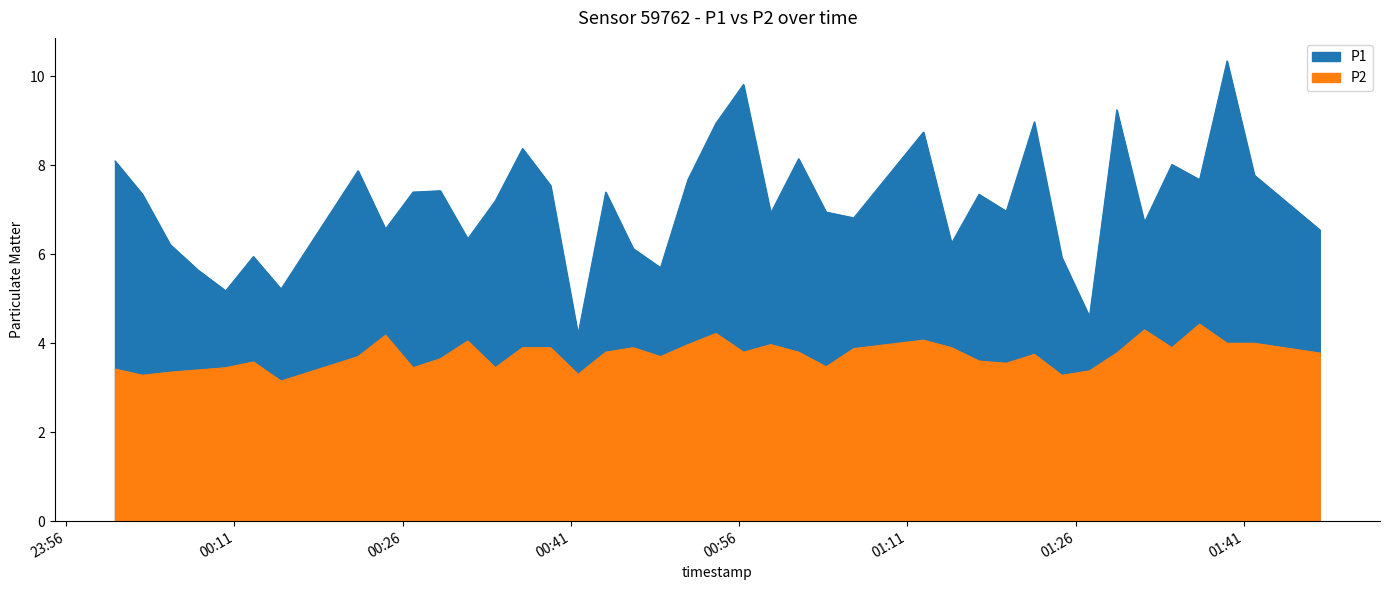

Which series has the widest spread of values?

P1